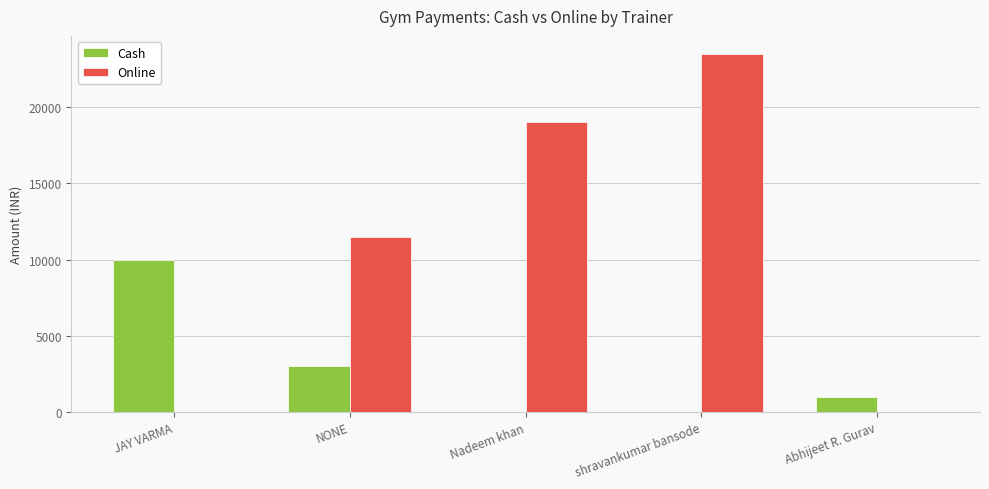

At which category is the sum across all series the highest?

shravankumar bansode